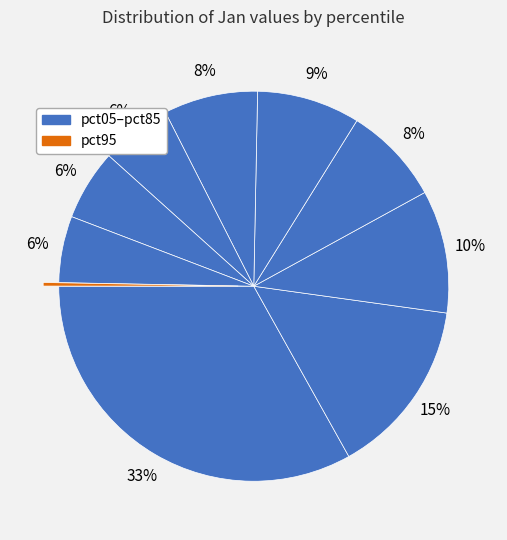

Which slice is the smallest?

pct95